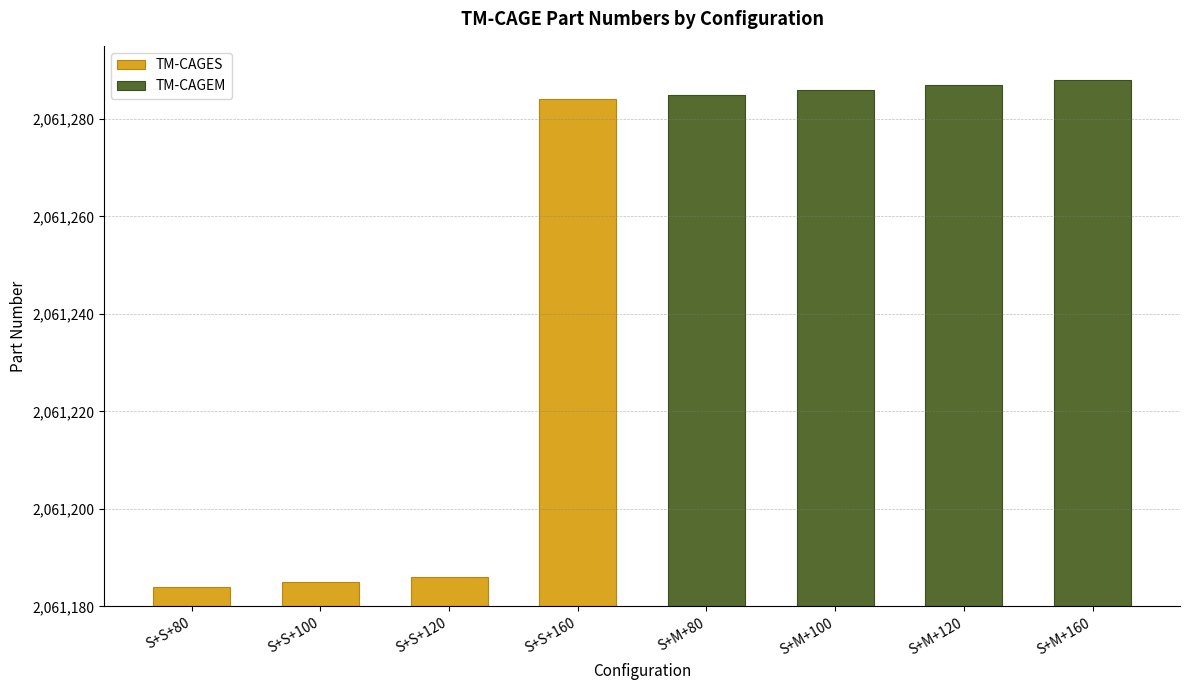

True or false: TM-CAGES has a value of 2061284 at S+S+160.

True